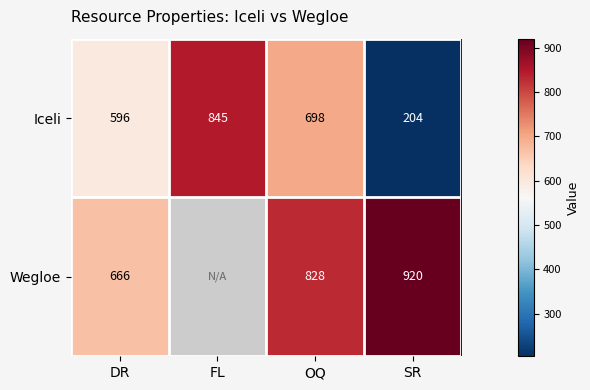

At OQ, list the series in order from smallest to largest.

Iceli, Wegloe